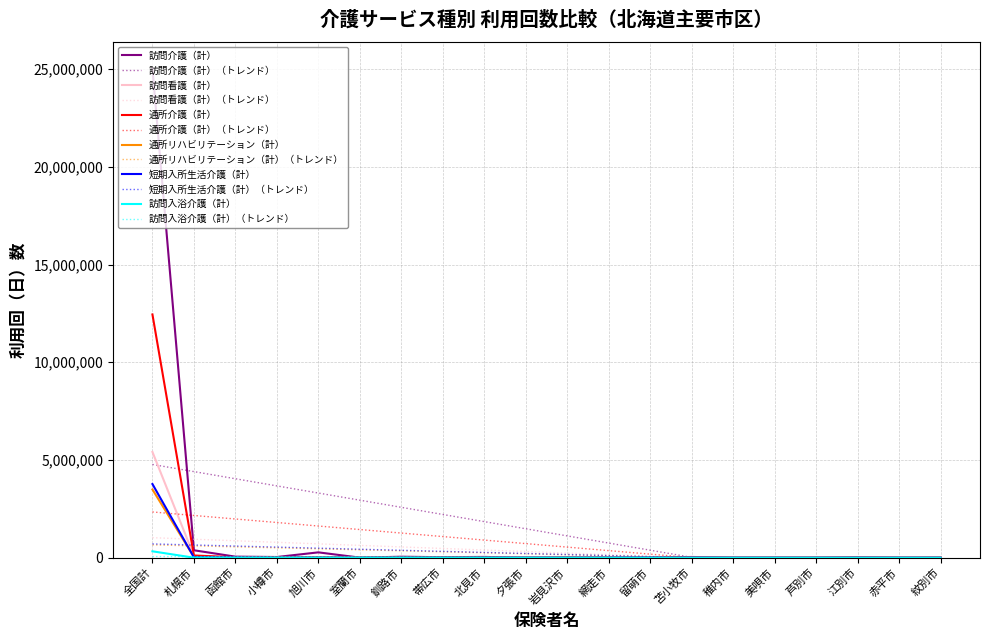

Reading left to right, what are all the values shown in this chart?

訪問介護（計）: 全国計=25025686	札幌市=383283	函館市=56294	小樽市=38056	旭川市=276177	室蘭市=6685	釧路市=52462	帯広市=27905	北見市=42405	夕張市=1645	岩見沢市=8297	網走市=5127	留萌市=8070	苫小牧市=39632	稚内市=4031	美唄市=3375	芦別市=2440	江別市=18562	赤平市=1876	紋別市=5626
訪問看護（計）: 全国計=5414346	札幌市=97971	函館市=8241	小樽市=3982	旭川市=8000	室蘭市=1971	釧路市=3733	帯広市=4128	北見市=3556	夕張市=465	岩見沢市=2412	網走市=1136	留萌市=455	苫小牧市=3430	稚内市=674	美唄市=711	芦別市=324	江別市=4917	赤平市=258	紋別市=672
通所介護（計）: 全国計=12447597	札幌市=115558	函館市=25432	小樽市=13510	旭川市=20018	室蘭市=5879	釧路市=10562	帯広市=10634	北見市=8417	夕張市=406	岩見沢市=5756	網走市=1114	留萌市=1394	苫小牧市=9013	稚内市=739	美唄市=975	芦別市=111	江別市=7215	赤平市=204	紋別市=721
通所リハビリテーション（計）: 全国計=3493804	札幌市=40314	函館市=7068	小樽市=3416	旭川市=7818	室蘭市=1924	釧路市=5286	帯広市=4122	北見市=2705	夕張市=746	岩見沢市=2761	網走市=1104	留萌市=652	苫小牧市=2756	稚内市=1266	美唄市=941	芦別市=474	江別市=3025	赤平市=128	紋別市=264
短期入所生活介護（計）: 全国計=3770941	札幌市=24411	函館市=11613	小樽市=2542	旭川市=4597	室蘭市=851	釧路市=3461	帯広市=2123	北見市=2186	夕張市=76	岩見沢市=1055	網走市=438	留萌市=138	苫小牧市=4153	稚内市=660	美唄市=277	芦別市=268	江別市=2371	赤平市=168	紋別市=266
訪問入浴介護（計）: 全国計=329798	札幌市=3050	函館市=609	小樽市=218	旭川市=689	室蘭市=165	釧路市=515	帯広市=352	北見市=129	夕張市=63	岩見沢市=147	網走市=49	留萌市=49	苫小牧市=376	稚内市=0	美唄市=32	芦別市=43	江別市=171	赤平市=38	紋別市=26